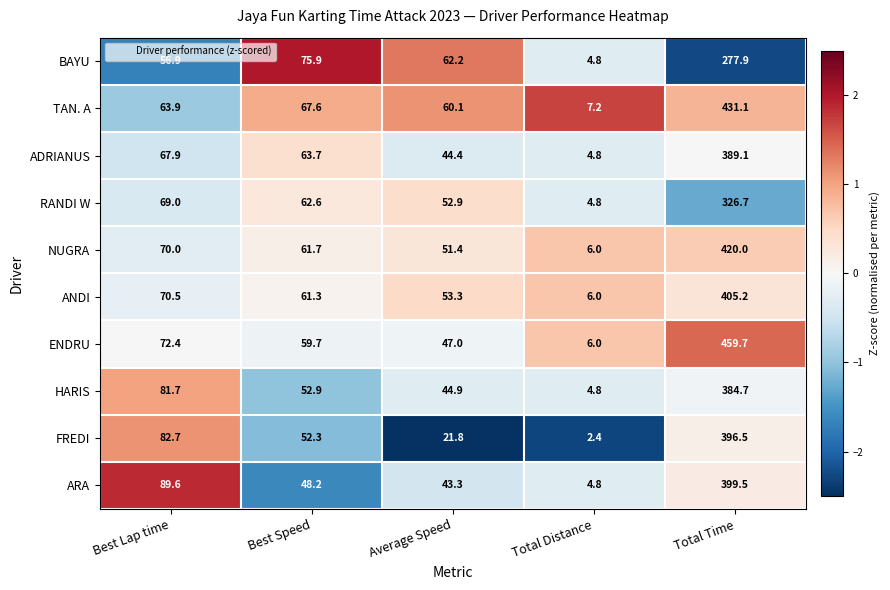

Rank the series by their maximum value, from lowest to highest.

BAYU, RANDI W, HARIS, ADRIANUS, FREDI, ARA, ANDI, NUGRA, TAN. A, ENDRU